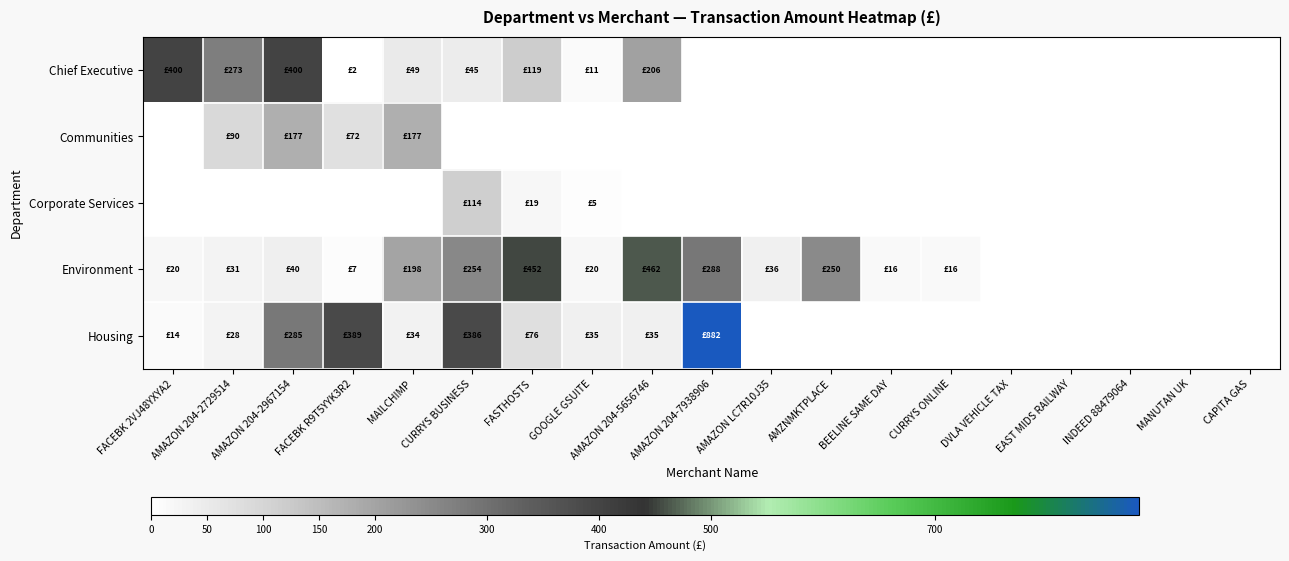

At which category does the chart reach its minimum across all series?

AMAZON 204-7938906